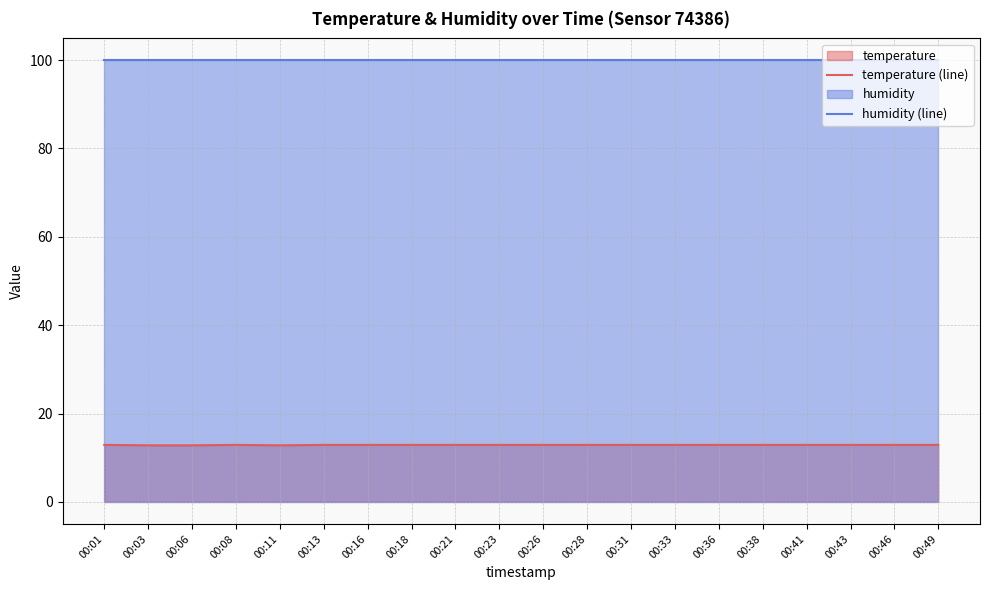

What is the approximate value of temperature (line) at 00:46?

12.9